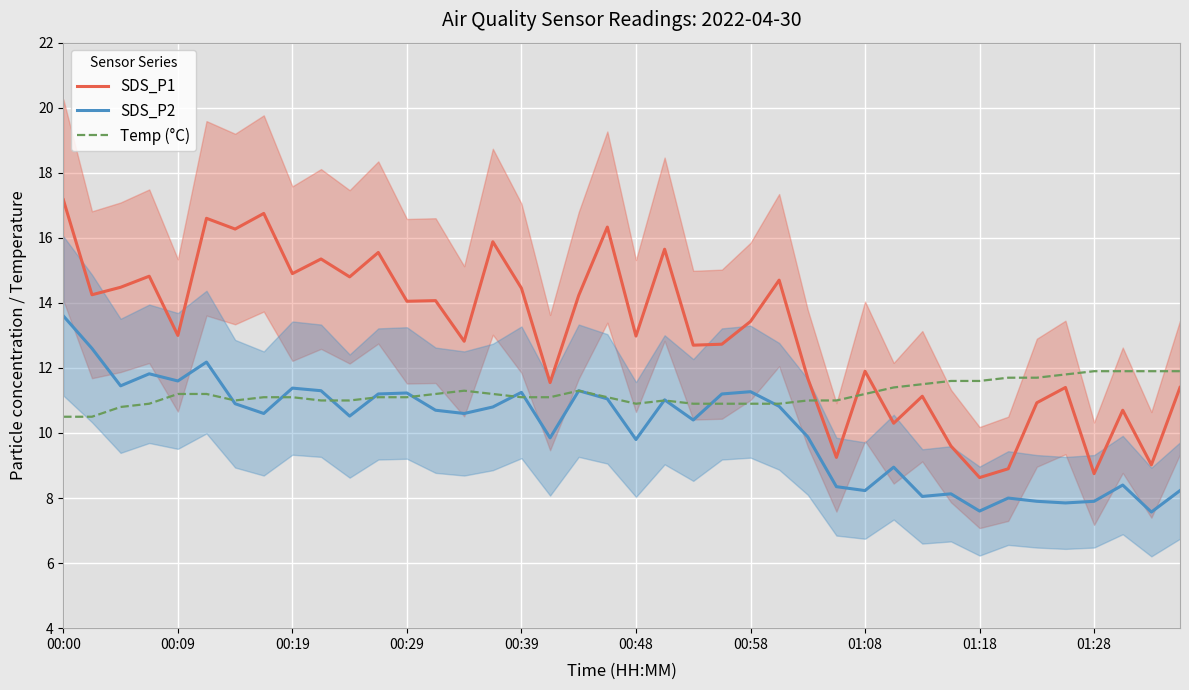

At which label does SDS_P1 first exceed 13?

00:00